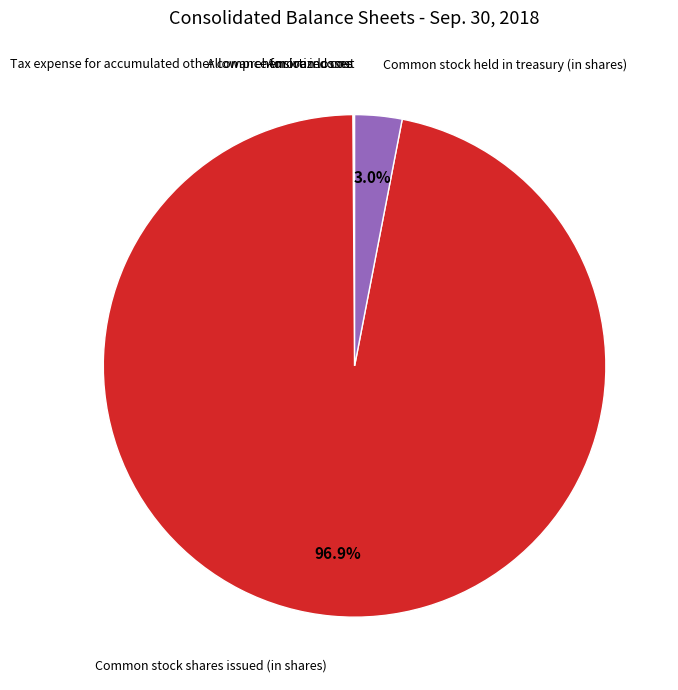

Does any single category account for the majority?

Yes